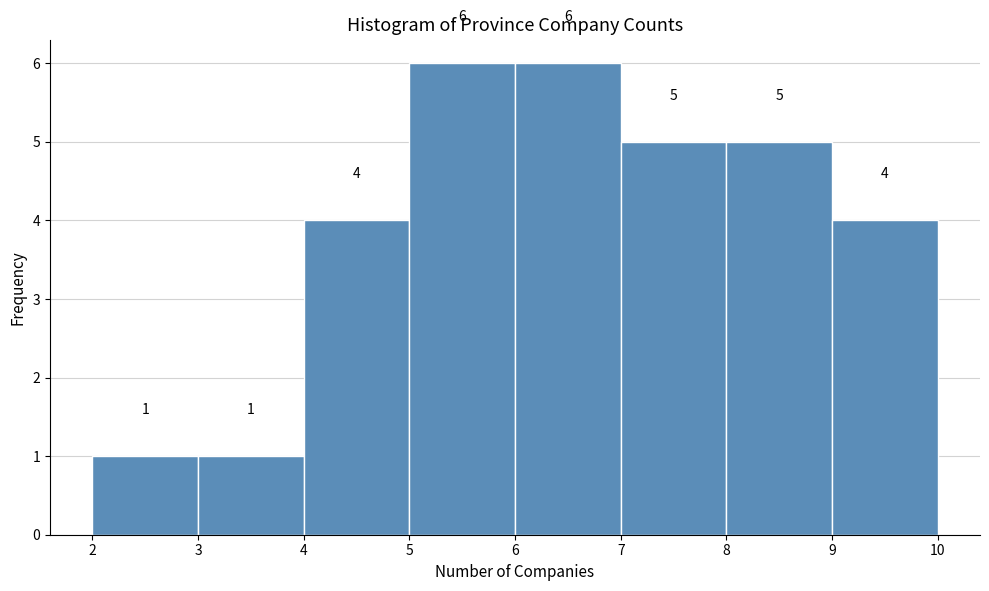

Reading left to right, transcribe this chart: for each bar, give the range it covers on the x-axis and its height.

2 to 3: 1
3 to 4: 1
4 to 5: 4
5 to 6: 6
6 to 7: 6
7 to 8: 5
8 to 9: 5
9 to 10: 4